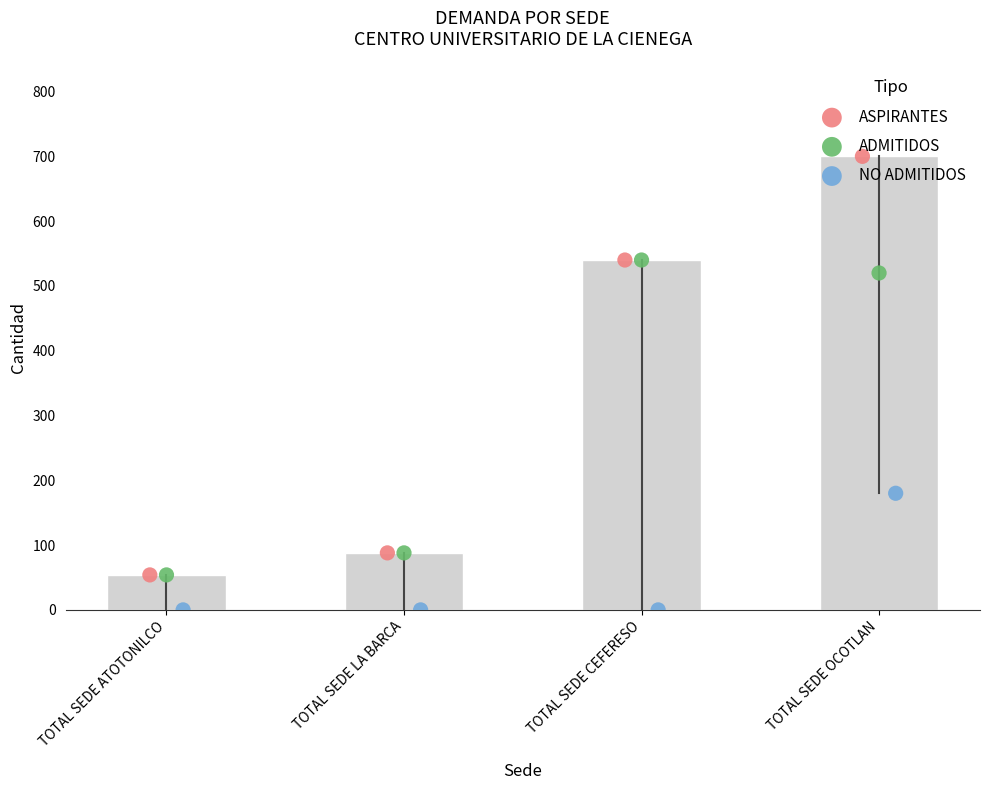

Which series has the widest spread of Y values?

ASPIRANTES